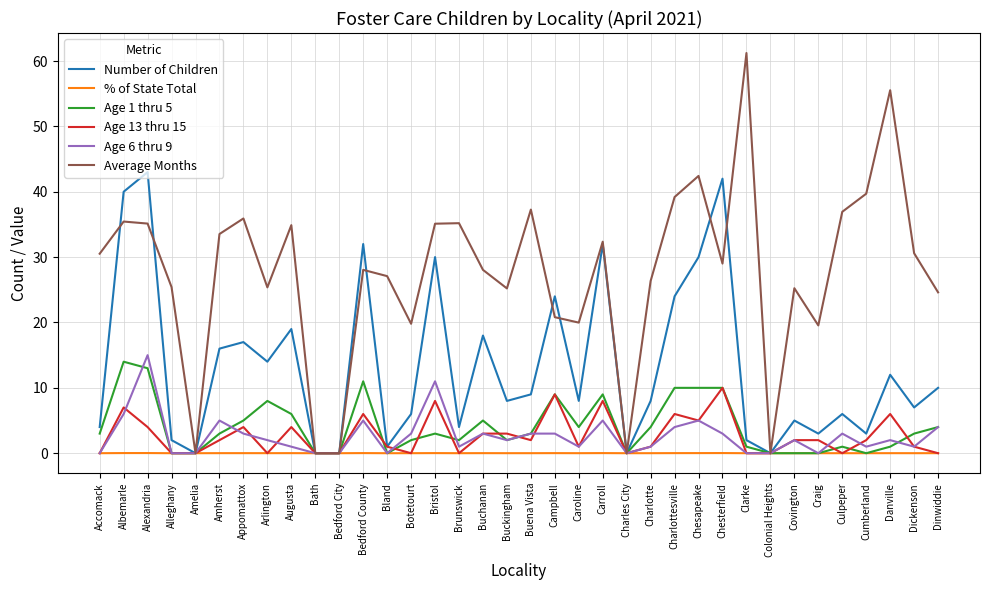

The Average Months series shows 19.8 at Botetourt. True or false?

True